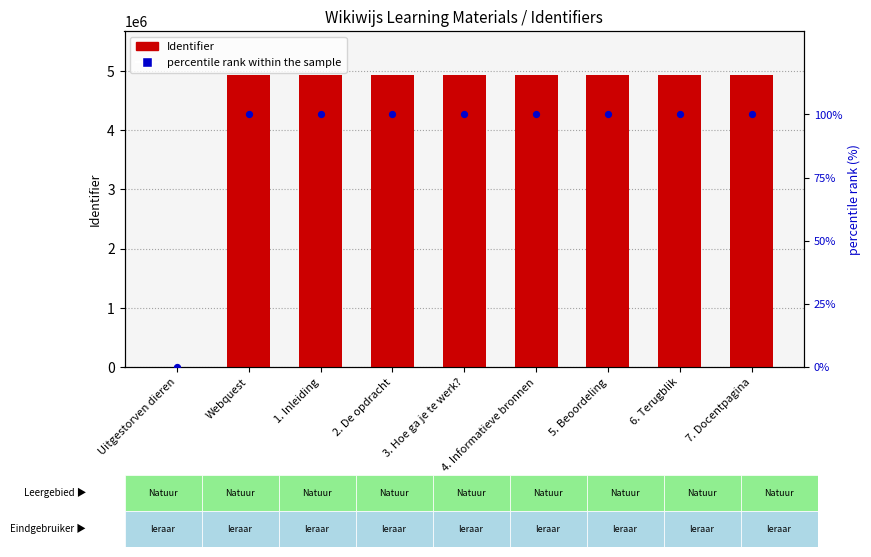

Which series has the largest Y range (max minus min)?

Identifier